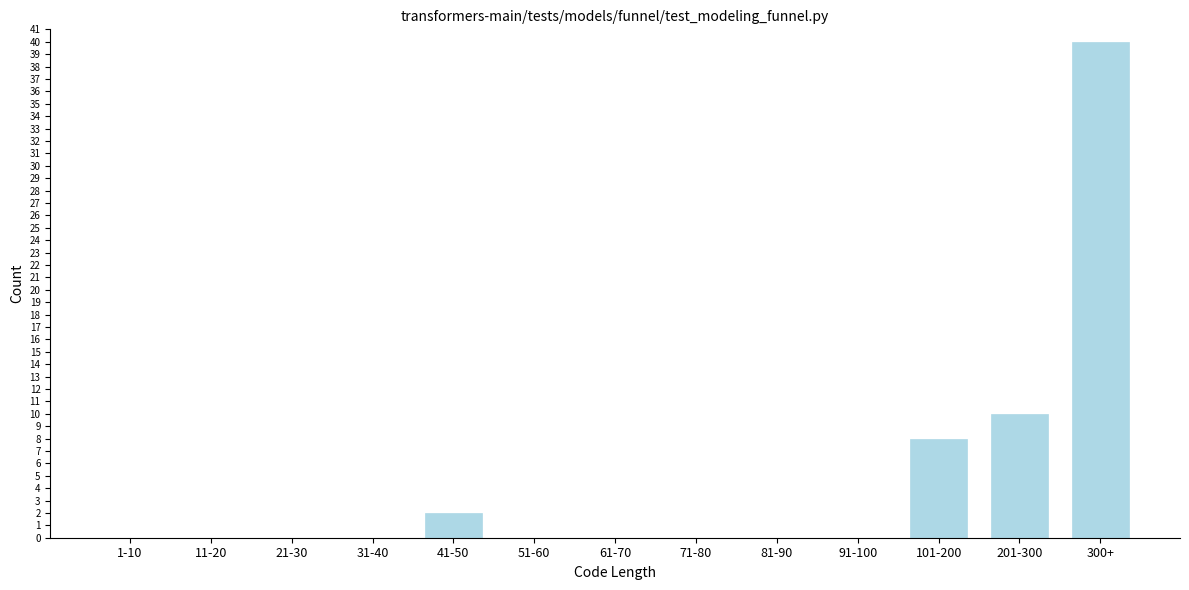

Reading right to left, what are all the values shown in this chart?

300+=40	201-300=10	101-200=8	91-100=0	81-90=0	71-80=0	61-70=0	51-60=0	41-50=2	31-40=0	21-30=0	11-20=0	1-10=0